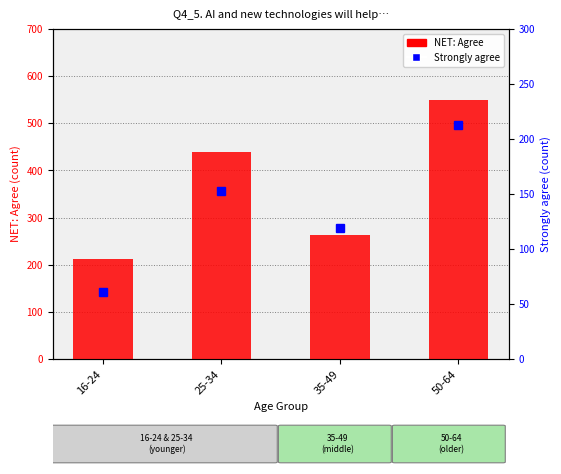

Reading left to right, transcribe all the data shown in this chart.

NET: Agree: 213	440	263	549
Strongly agree: 61	153	119	213